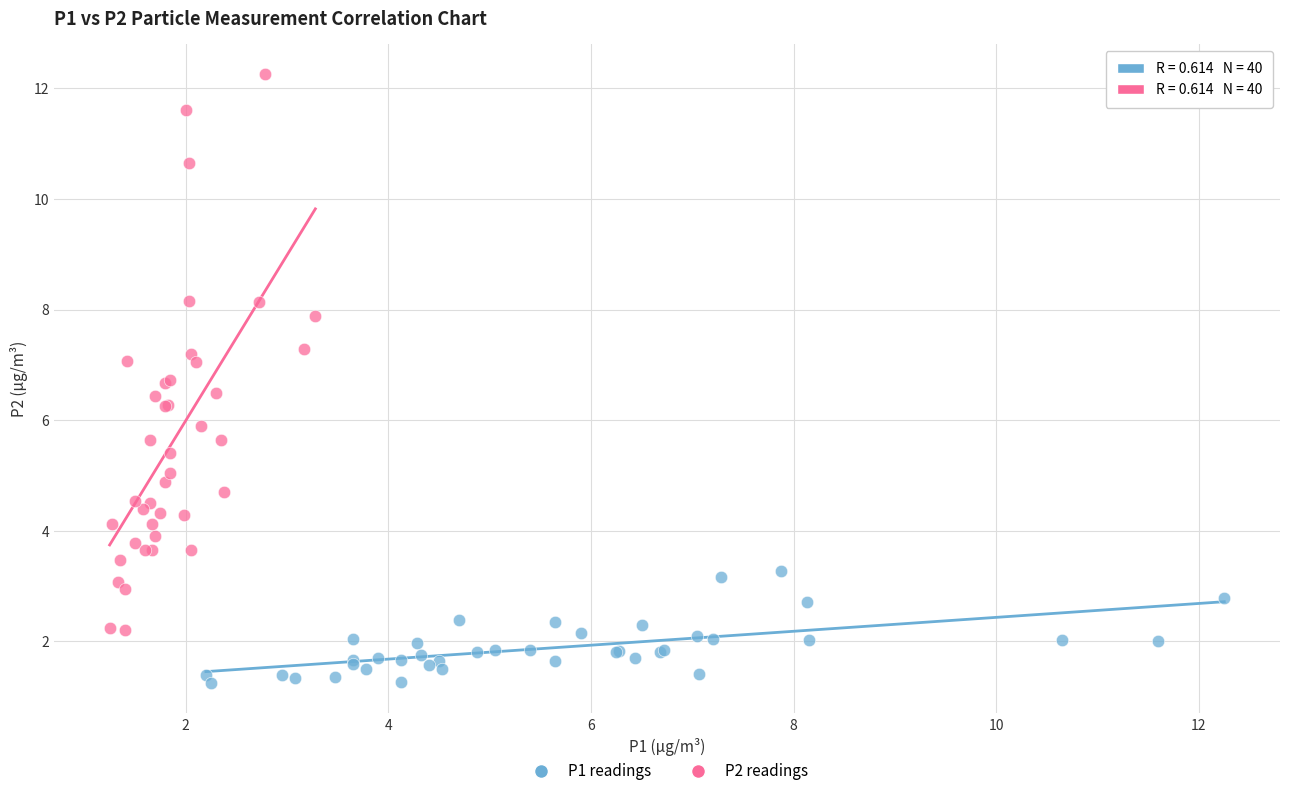

Which series contains the lowest Y value?

P1 readings